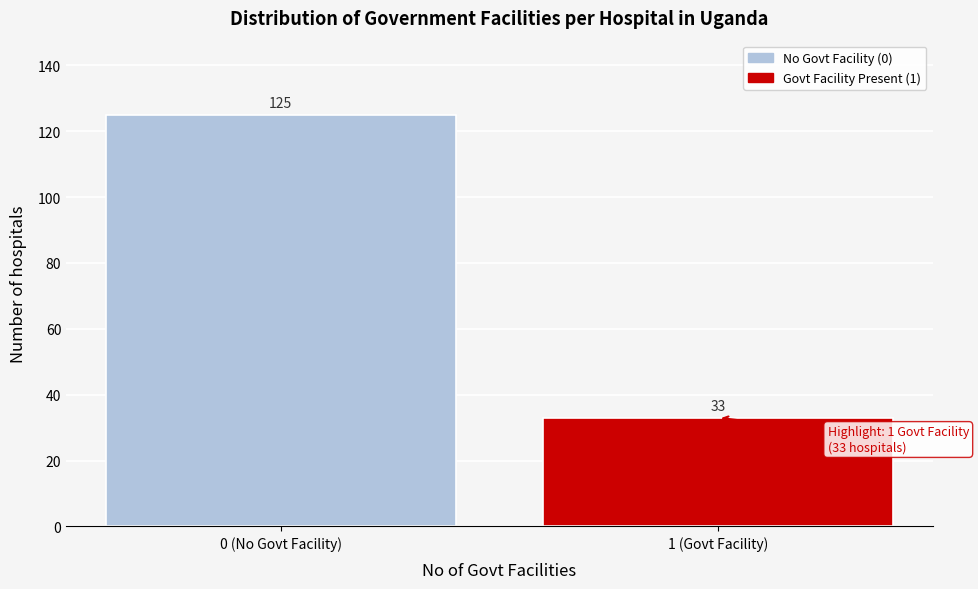

Reading left to right, what are all the values shown in this chart?

125	33